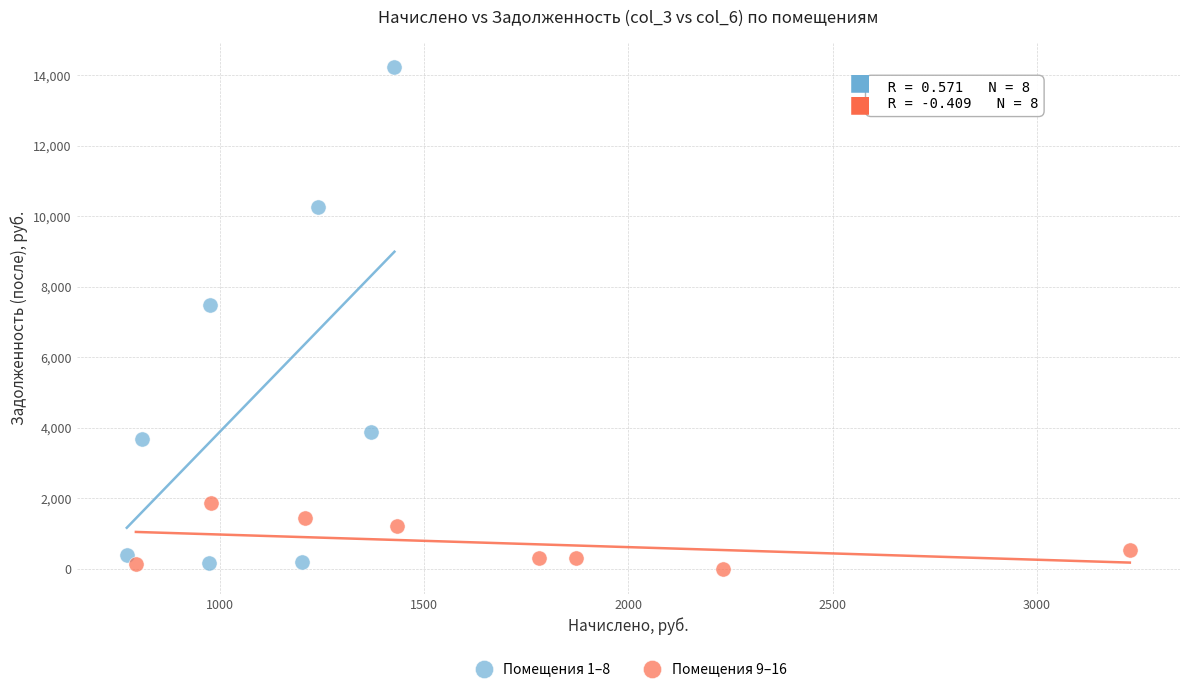

Which series contains the lowest Y value?

Помещения 9–16